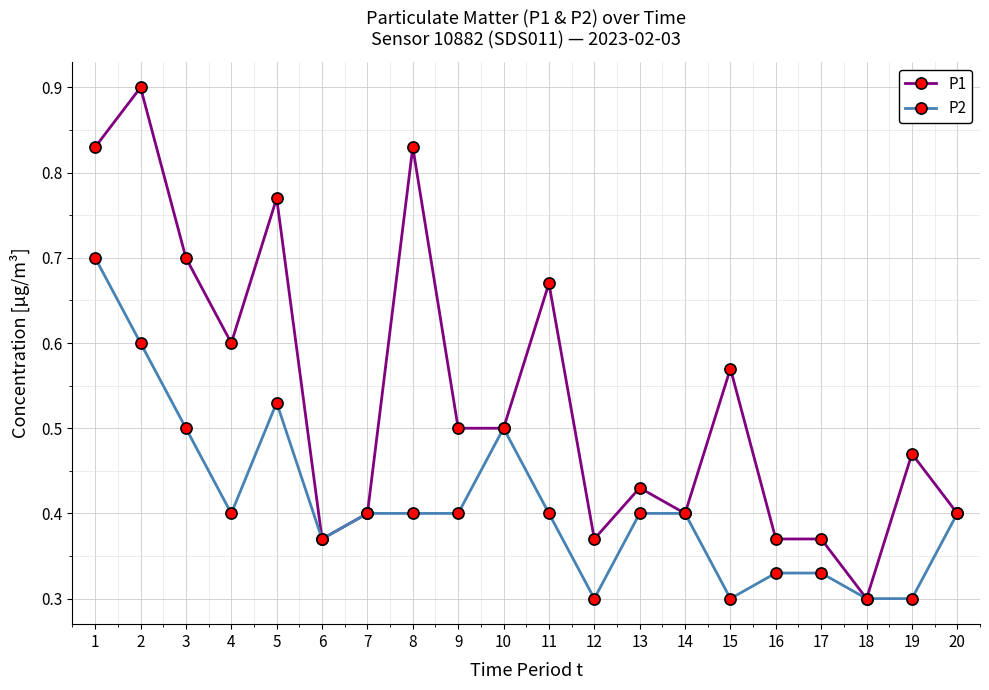

What is the maximum value for P1?

0.9